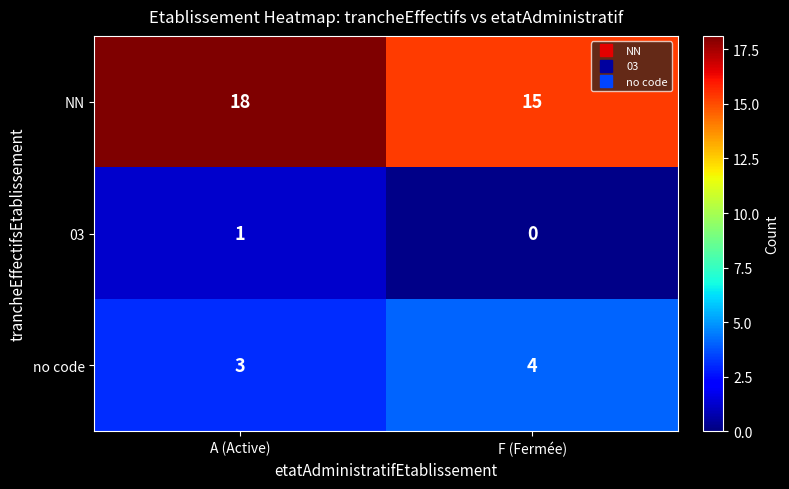

The value of 03 at A (Active) is 1. True or false?

True